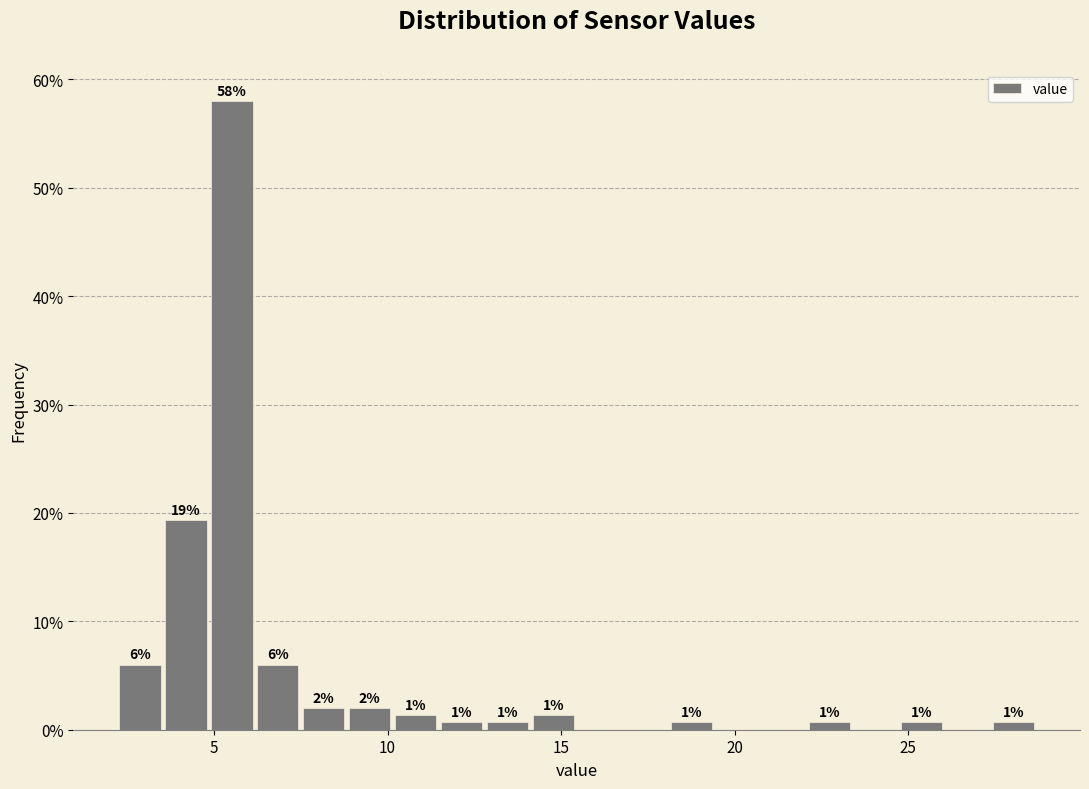

Around what value on the x-axis is the tallest bar? Give the approximate position of its centre, as read against the axis.

5.5